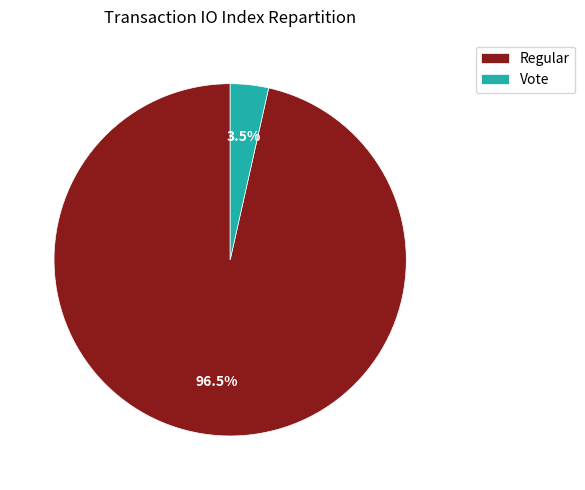

What is the total percentage of Vote and Regular?

100.0%